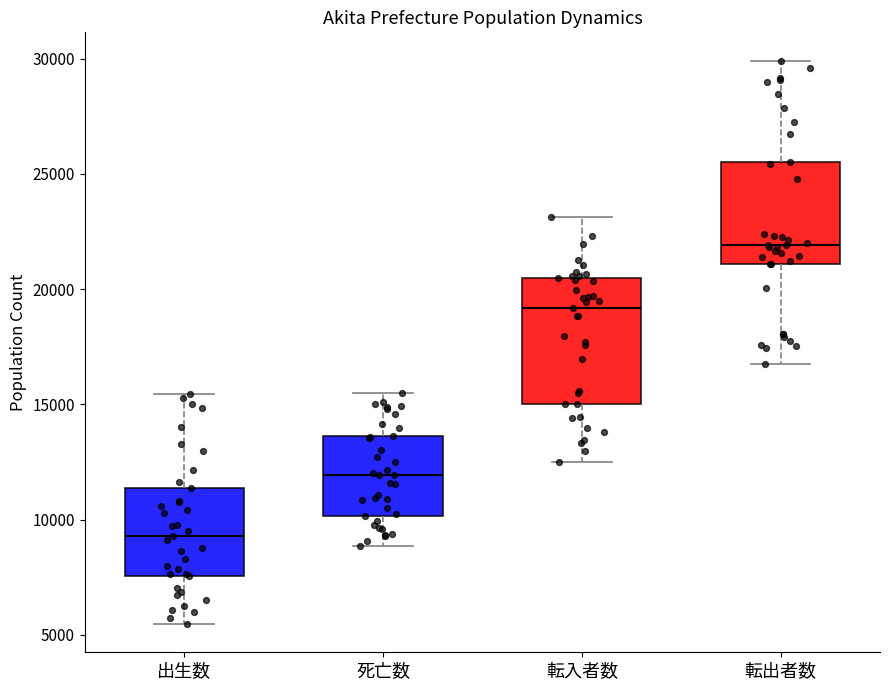

Where does the median line of the box for 出生数 sit on the y-axis? The values are not printed on the chart, so give them approximately, as read against the axis.

9500